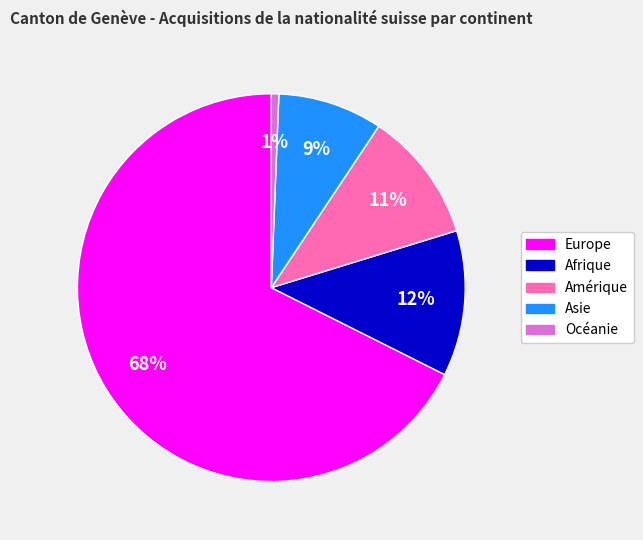

What percentage is the Amérique slice, to the nearest percent?

11%